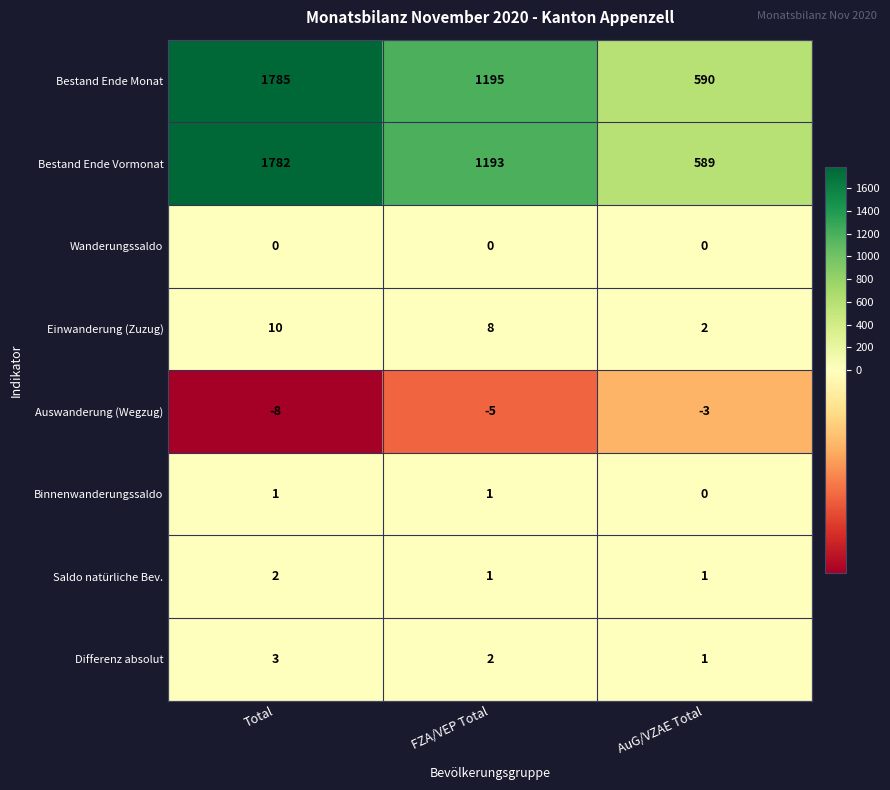

Which category has the lowest value across all series?

Total